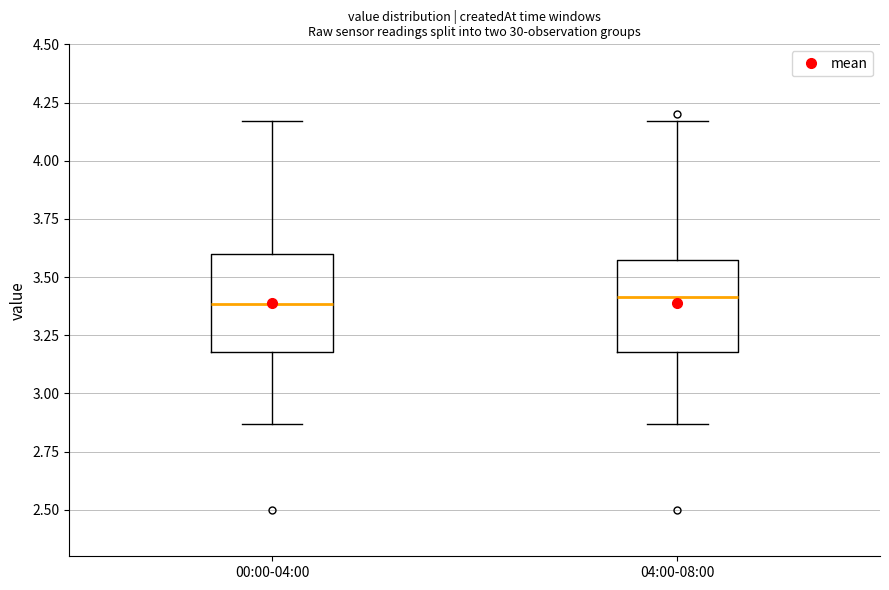

Where does the upper whisker of the box for 00:00-04:00 end on the y-axis? The values are not printed on the chart, so give them approximately, as read against the axis.

4.15